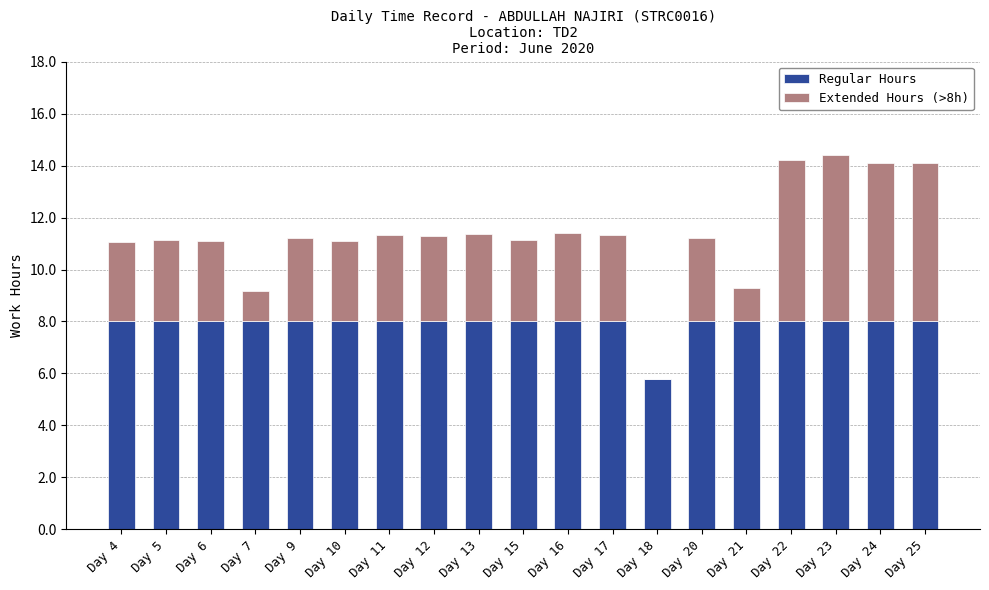

What is the sum of all Regular Hours values?

149.8